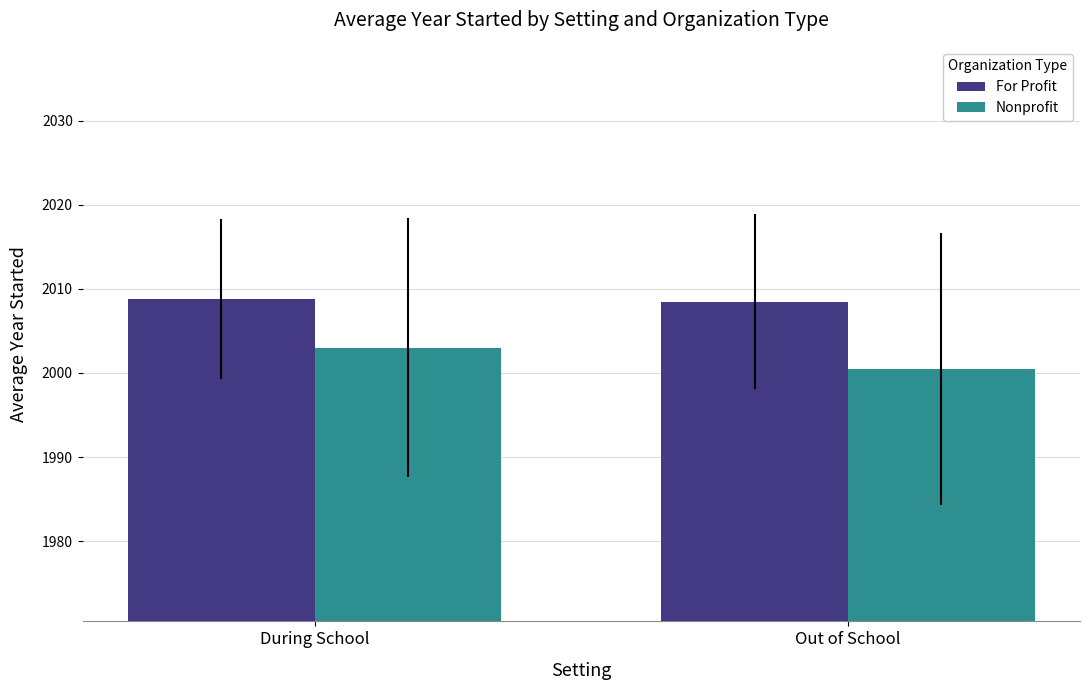

What value does the For Profit series have at Out of School?

2008.5